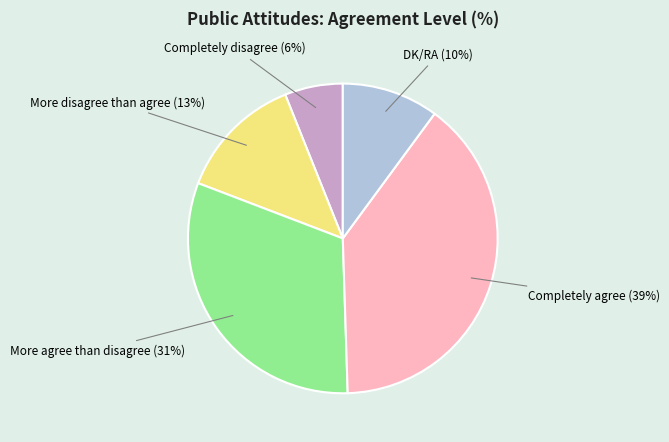

What is the ratio of the value at Completely agree to the value at More agree than disagree?

1.3